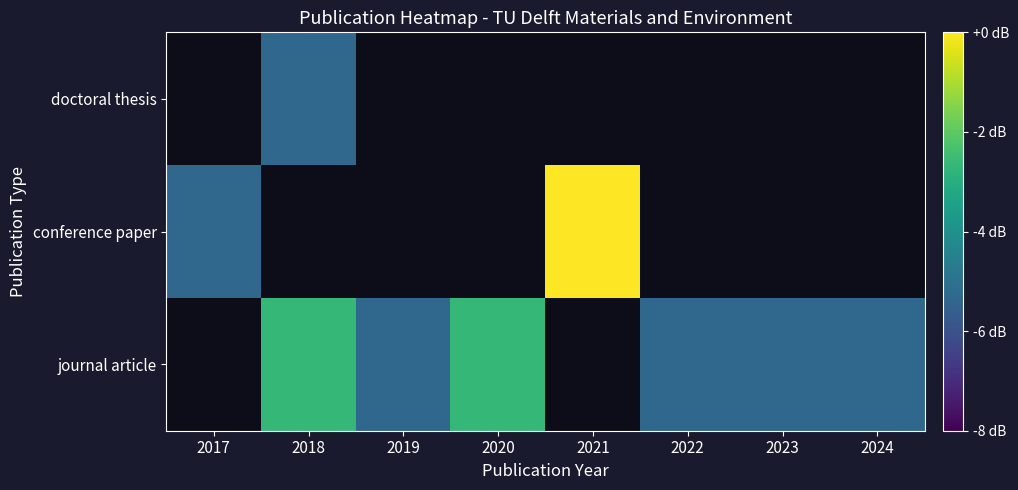

Count the number of data series in this chart.

3